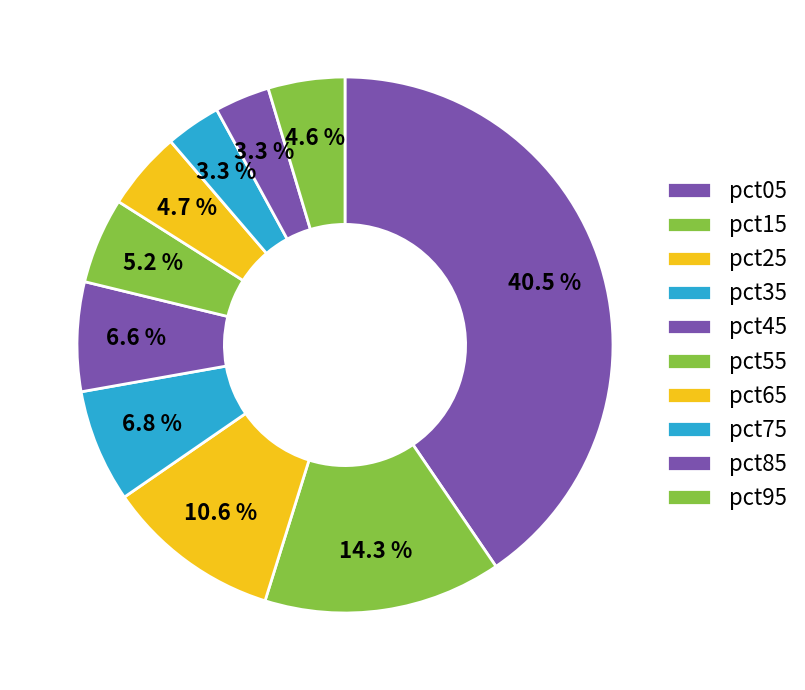

Do pct55 and pct85 together represent more than half of the pie?

No